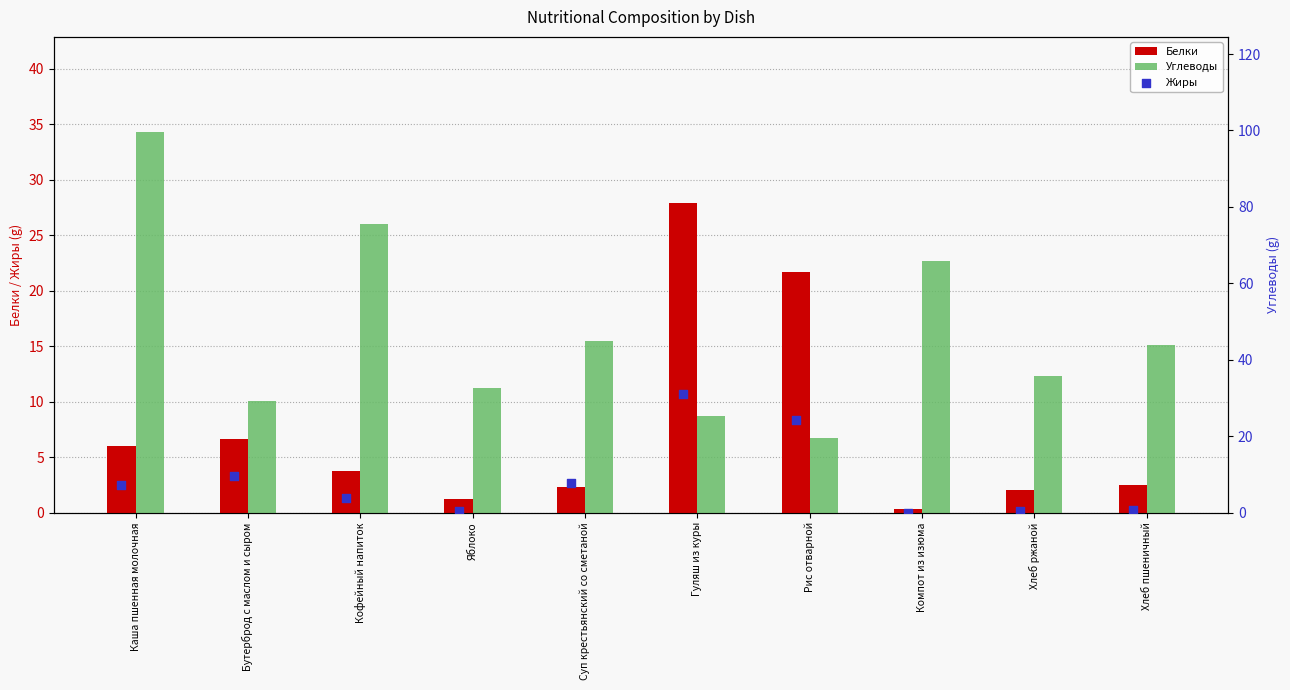

What is the total value across all series at Кофейный напиток?

33.7